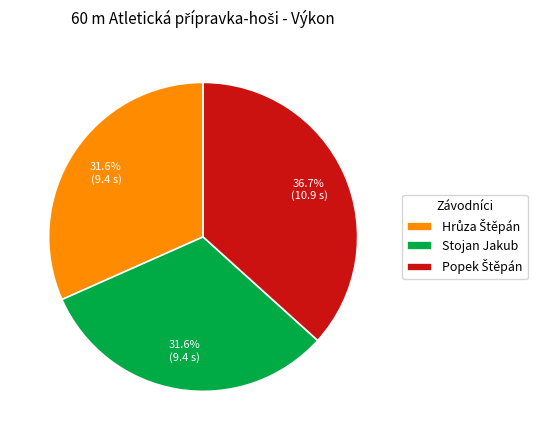

How many slices are in this pie chart?

3